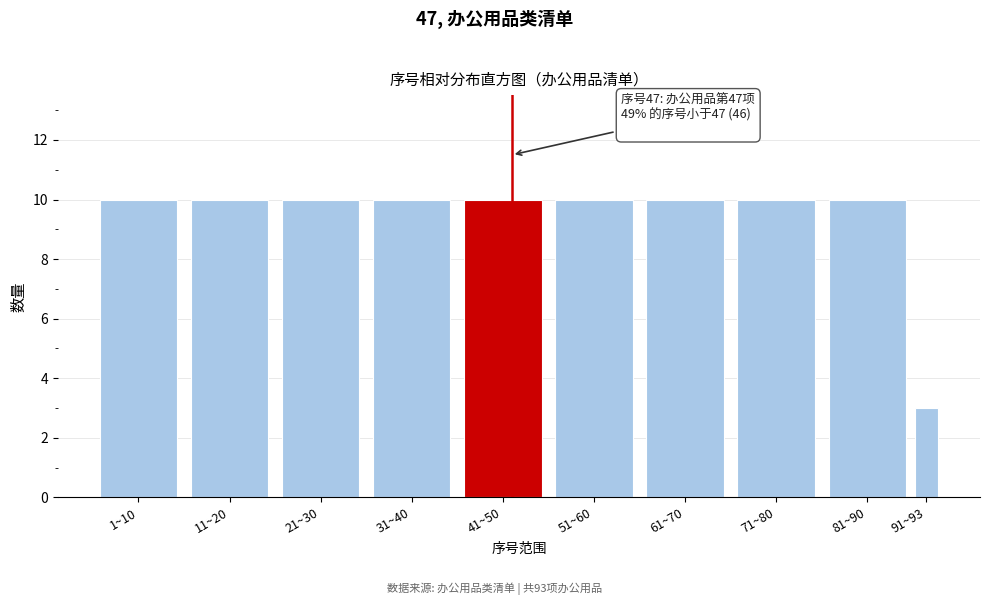

Reading left to right, what are all the values shown in this chart?

1~10=10	11~20=10	21~30=10	31~40=10	41~50=10	51~60=10	61~70=10	71~80=10	81~90=10	91~93=3